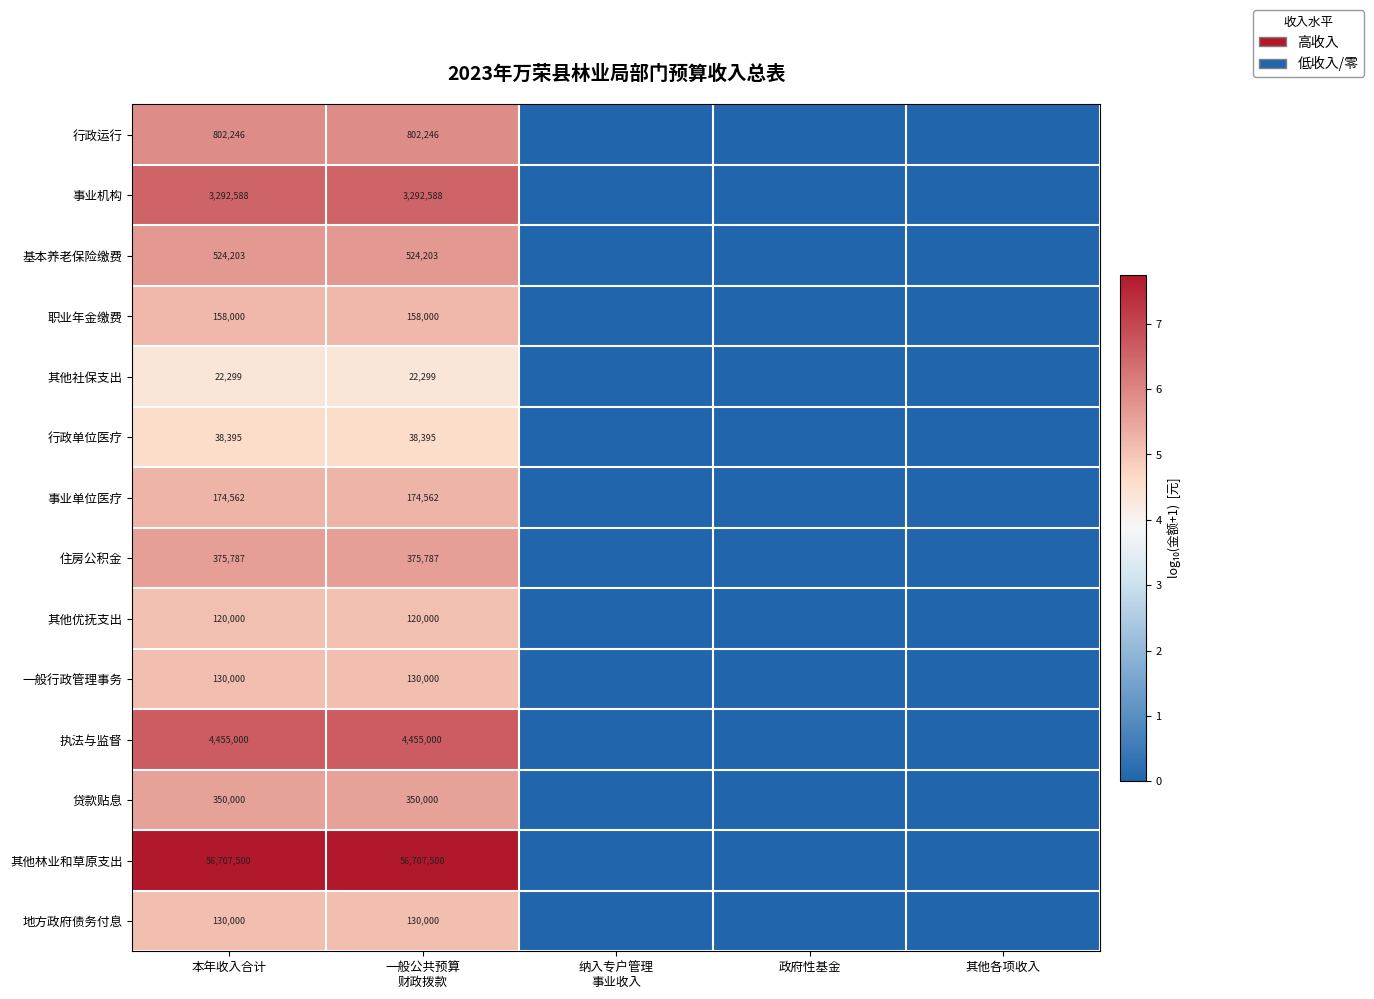

At how many categories does at least one series exceed 4?

2